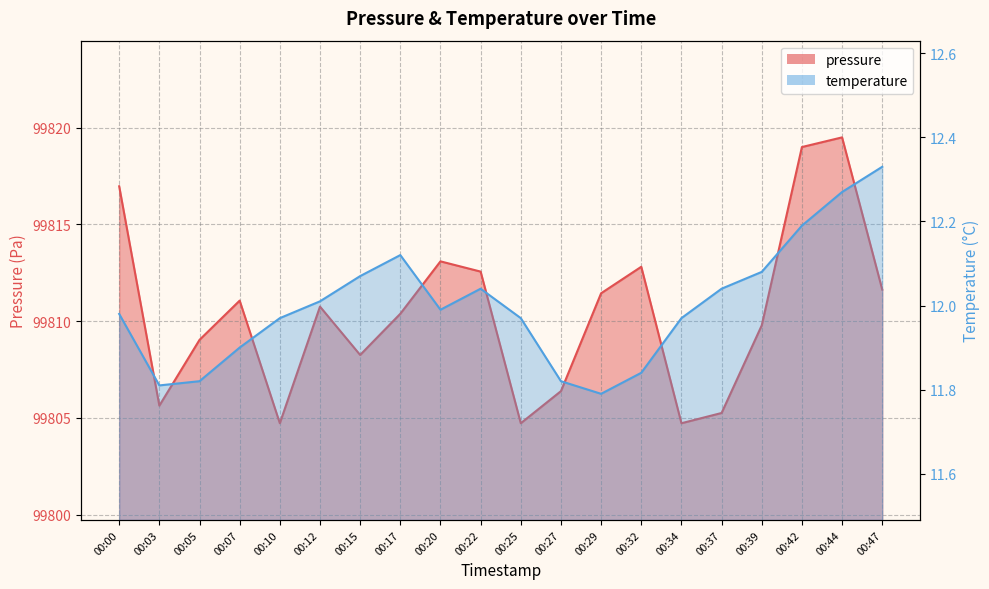

At which category does temperature reach its first local peak?

00:17